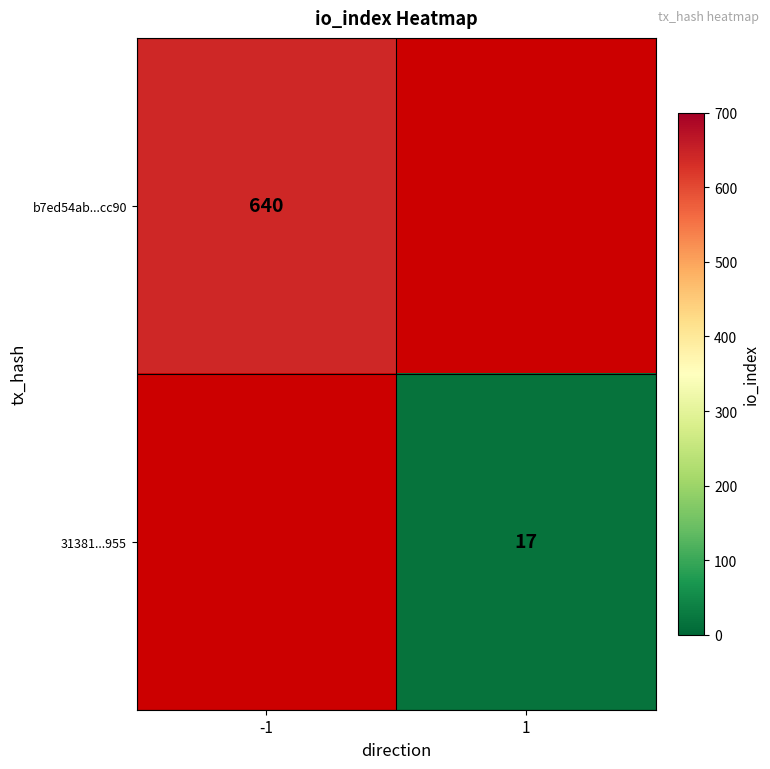

True or false: b7ed54ab...cc90 has a value of 1100 at -1.

False